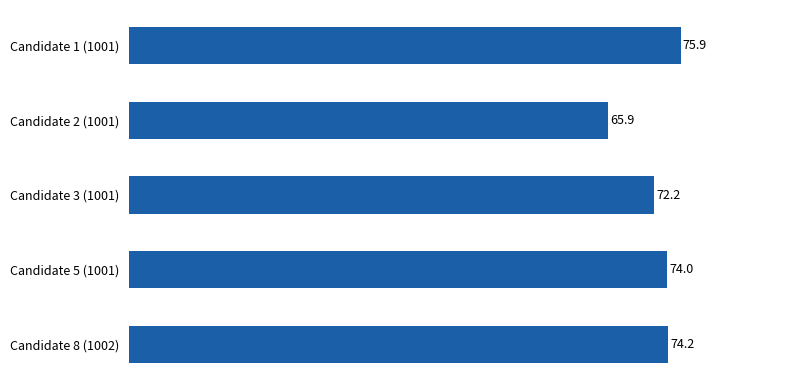

What is the change in value from Candidate 1 (1001) to Candidate 2 (1001)?

-10.0